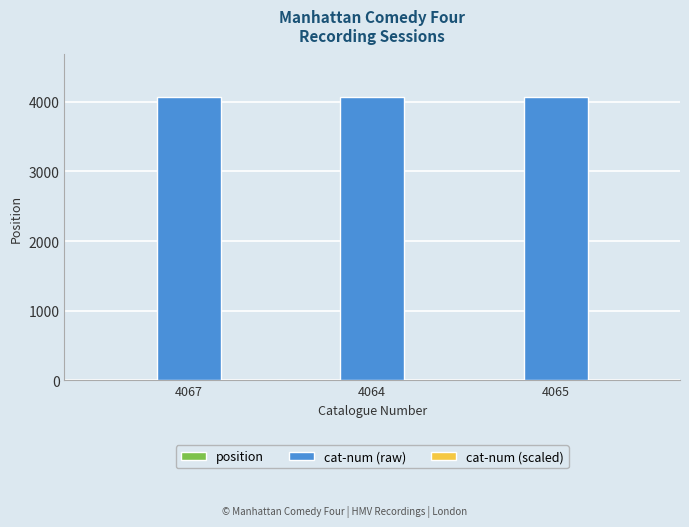

What is the maximum value shown in the chart?

4067.0